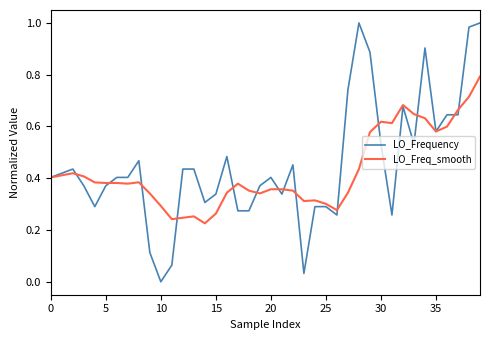

Rank the series by their maximum value, from highest to lowest.

LO_Frequency, LO_Freq_smooth